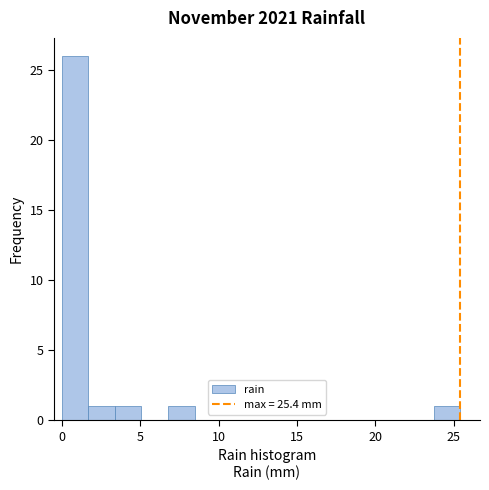

Around what value on the x-axis is the tallest bar? Give the approximate position of its centre, as read against the axis.

1.0